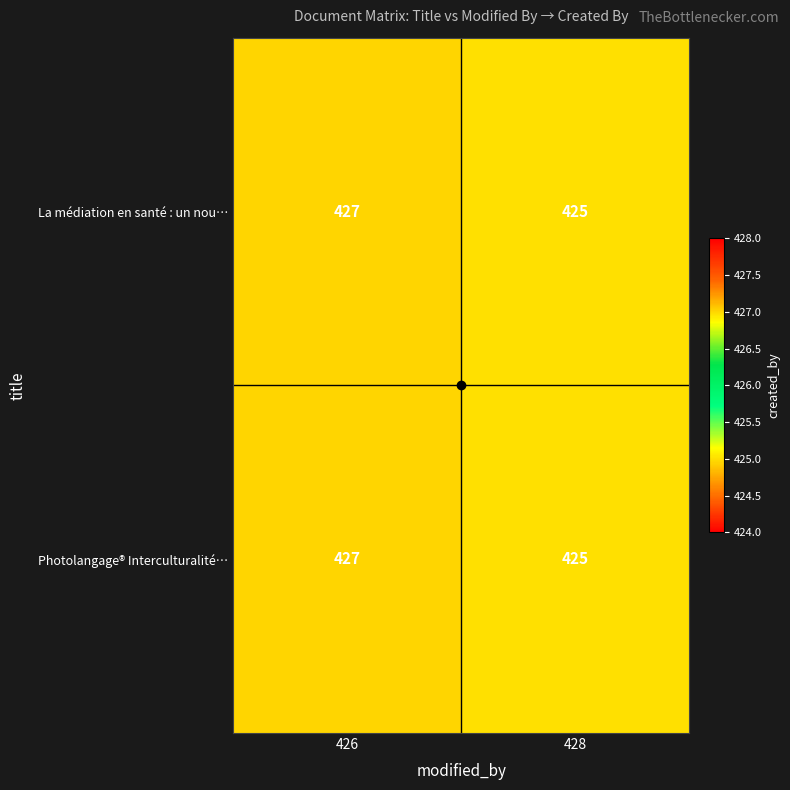

What is the sum of the La médiation en santé : un nou… values at 428 and 426?

852